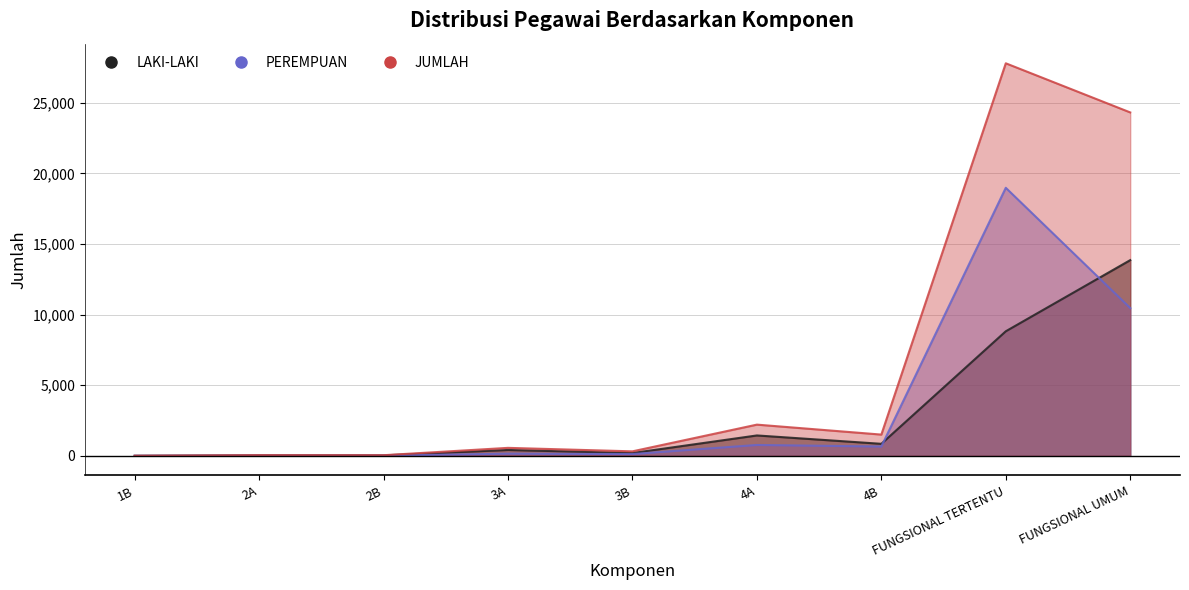

At which label does LAKI-LAKI reach its peak?

FUNGSIONAL UMUM